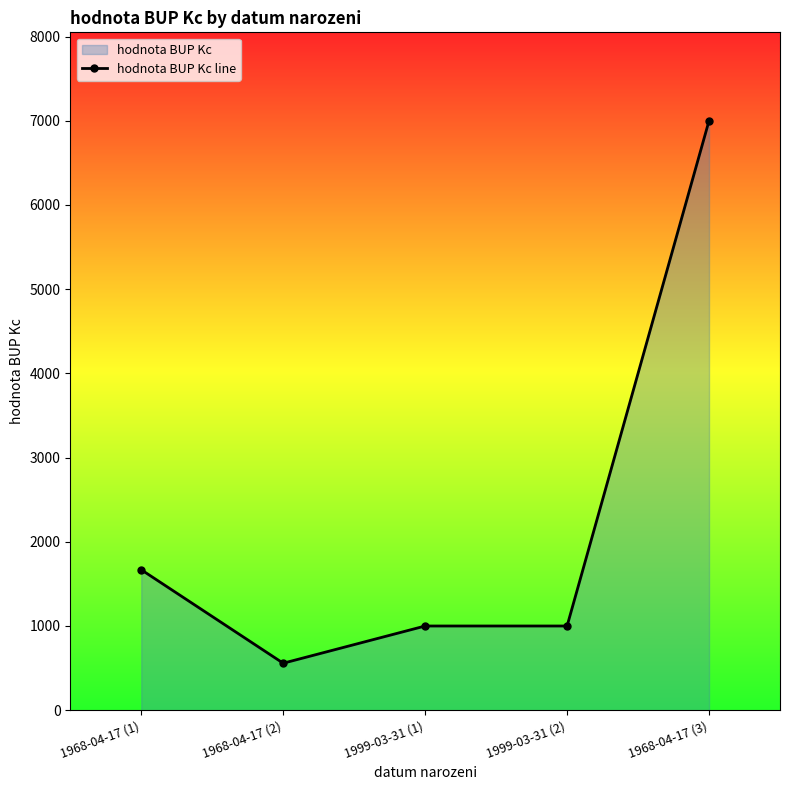

Rank the categories by value from lowest to highest.

1968-04-17 (2), 1999-03-31 (1), 1999-03-31 (2), 1968-04-17 (1), 1968-04-17 (3)